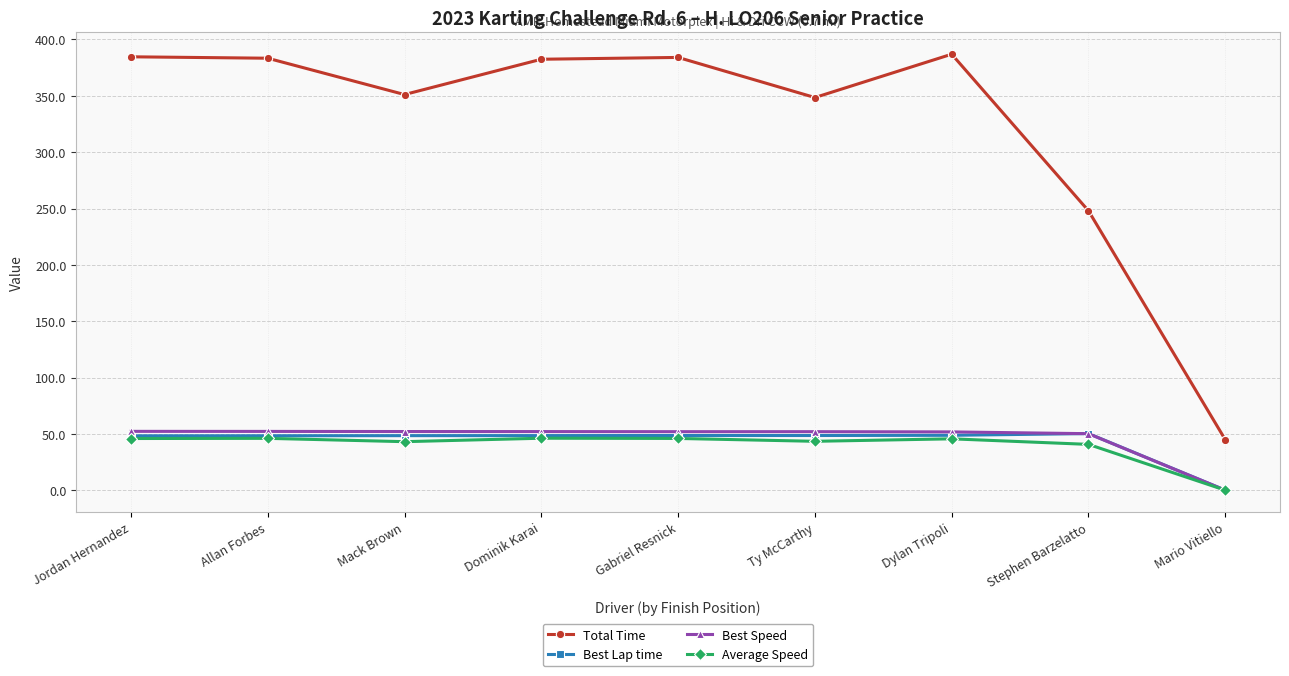

At which label does Total Time first exceed 382?

Jordan Hernandez